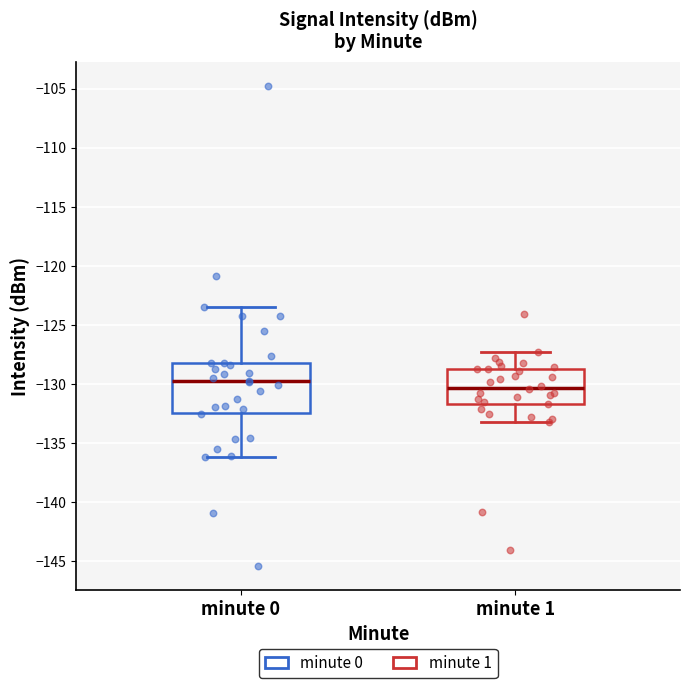

Comparing the boxes themselves (not the whiskers), which one is the tallest?

minute 0